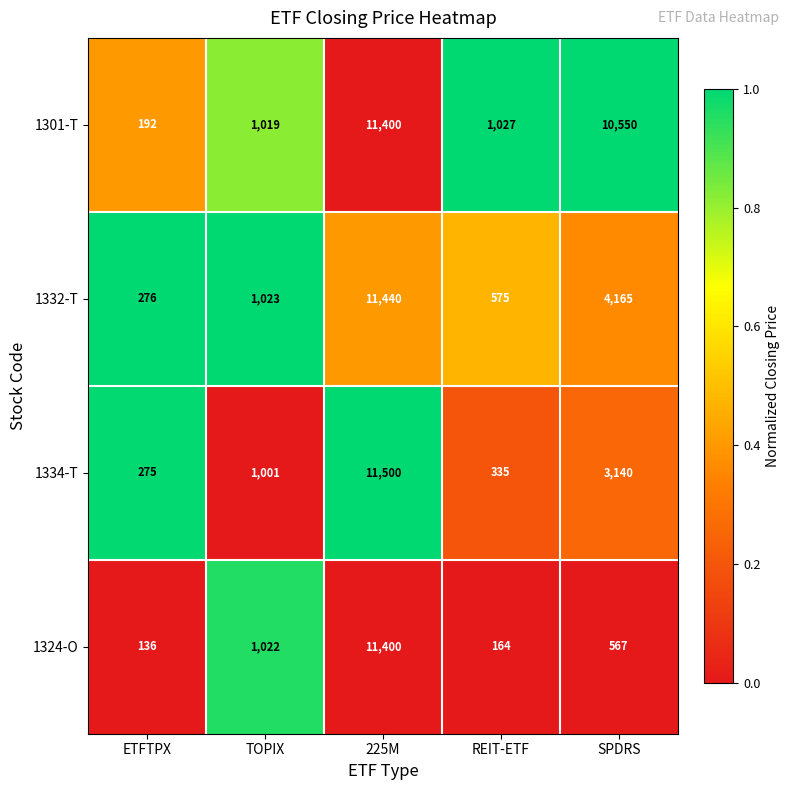

What is the approximate value of 1334-T at 225M?

11500